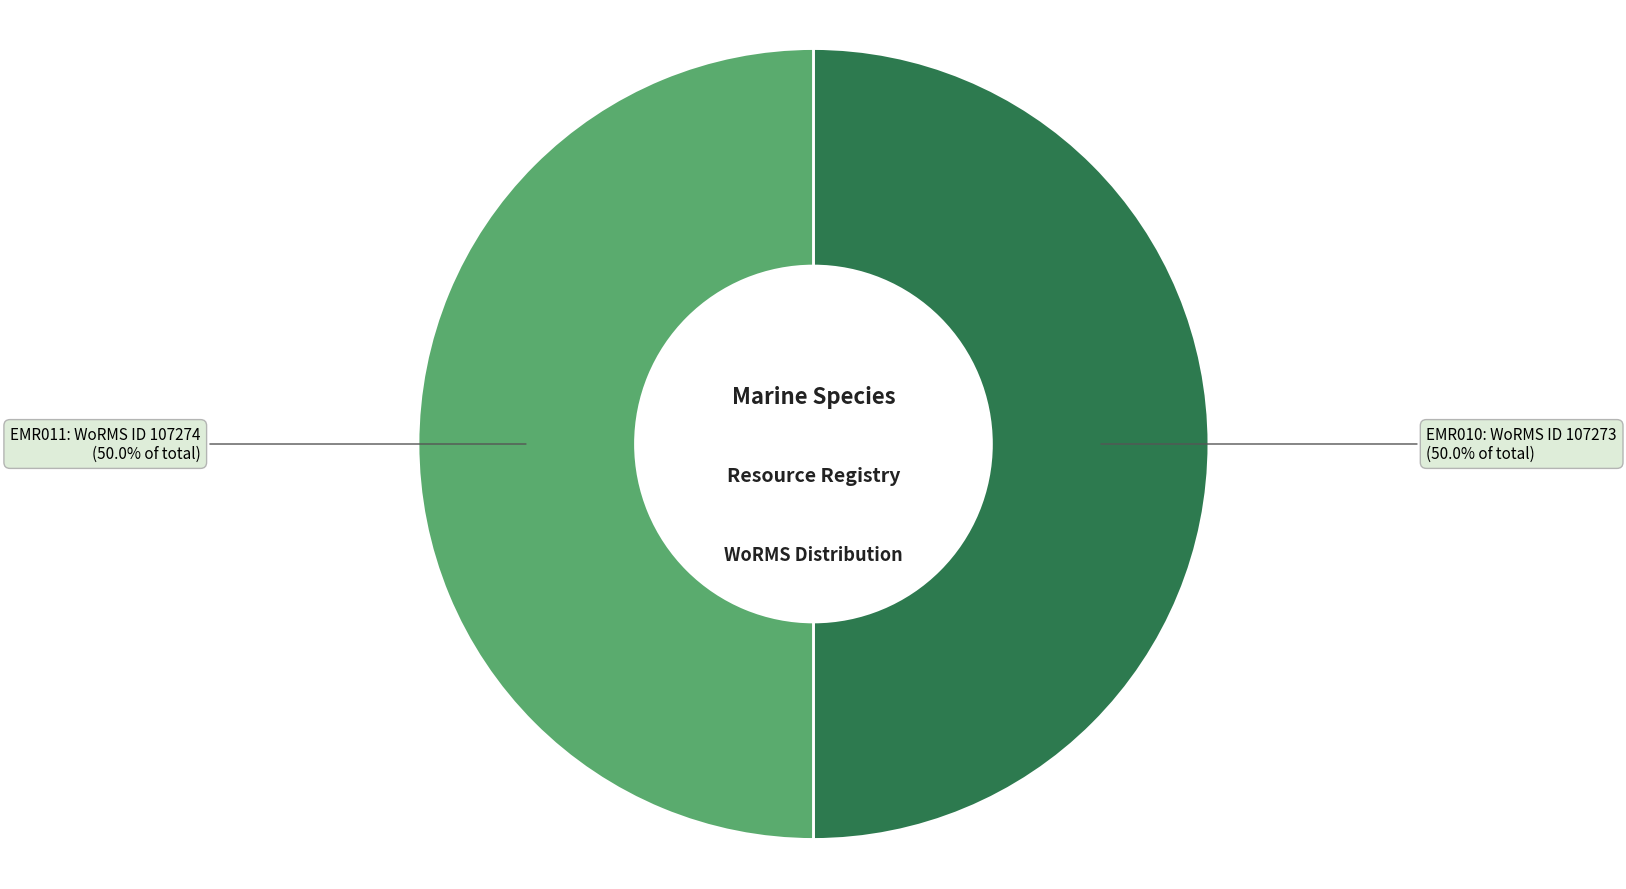

How many segments does this pie chart have?

2